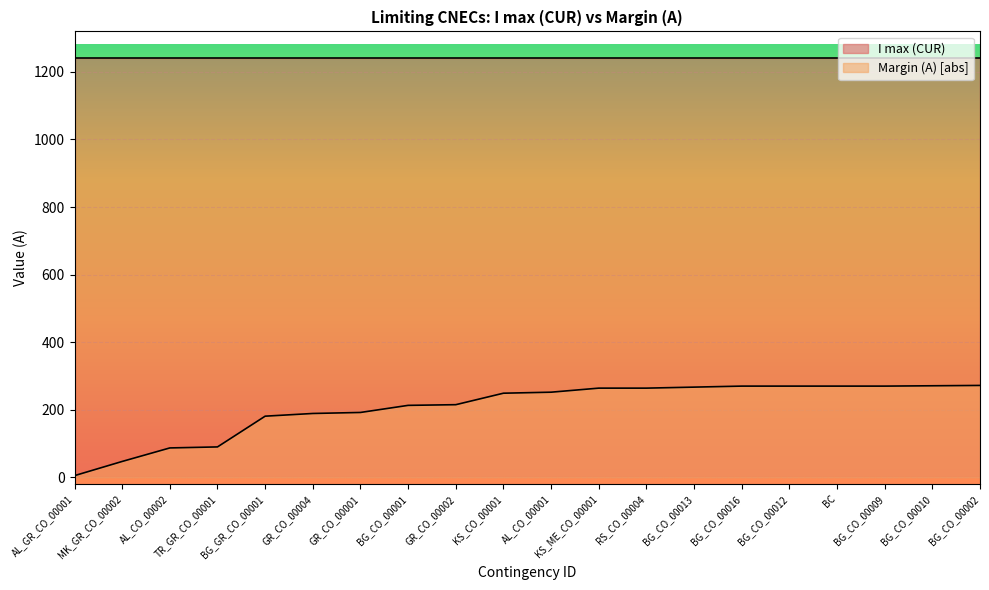

How many lines are shown in the chart?

2